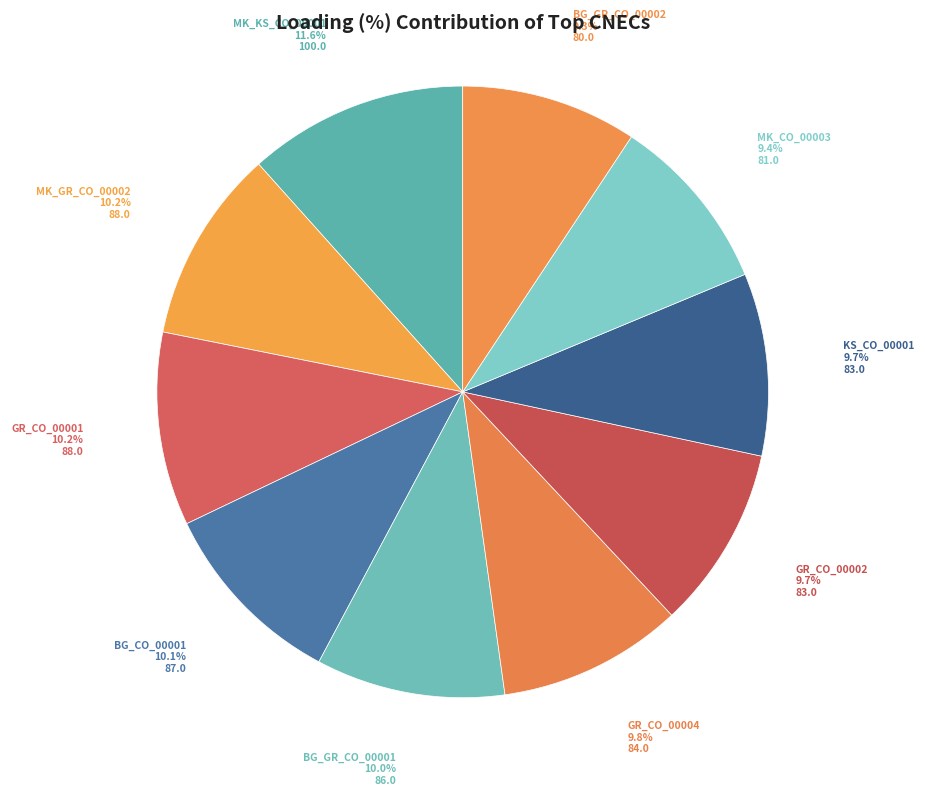

The BG_GR_CO_00002 slice represents 9% of the pie. True or false?

True